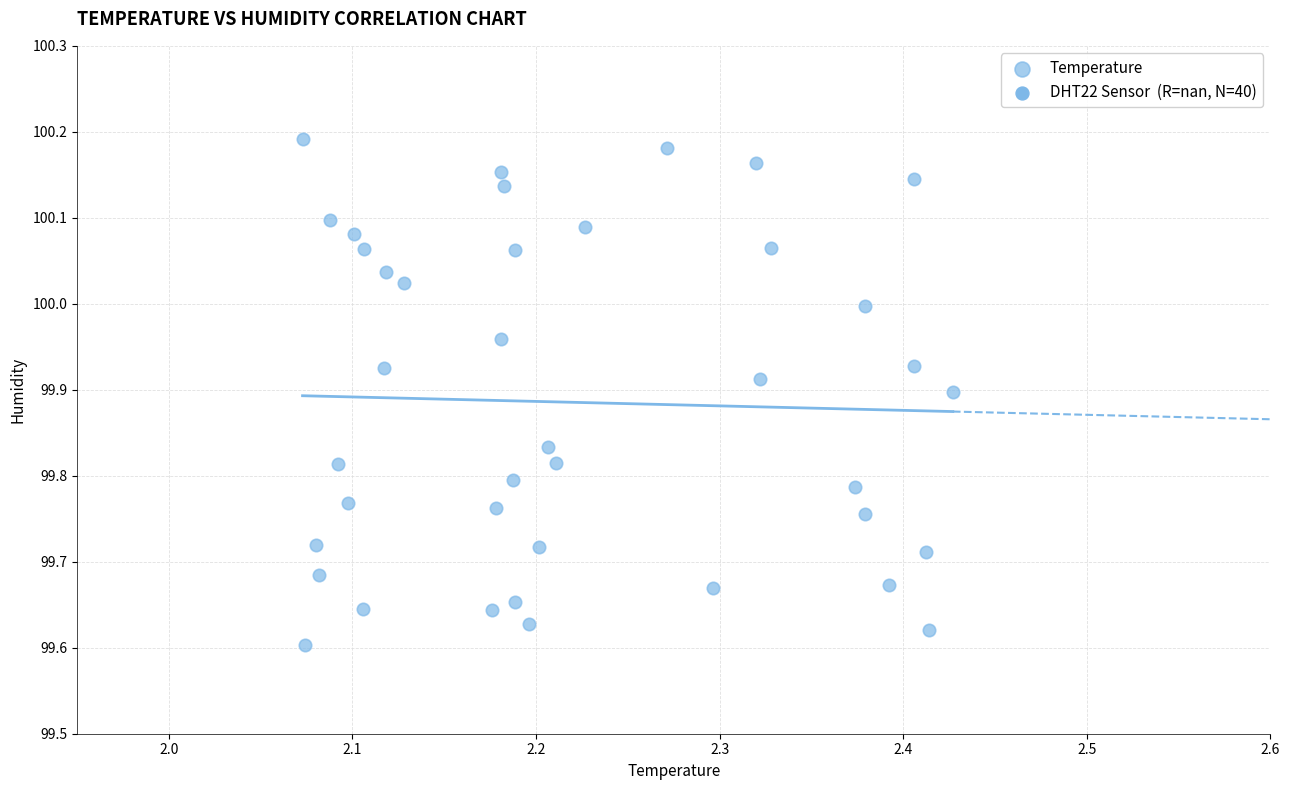

What is the range of X values (max minus min)?

0.4